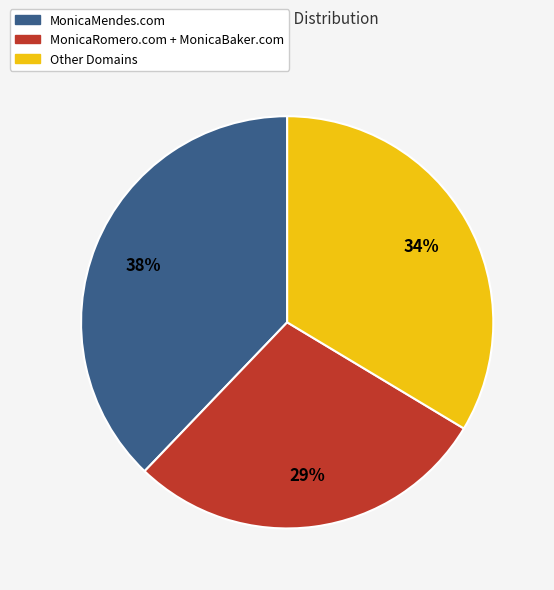

Does any single category account for the majority?

No